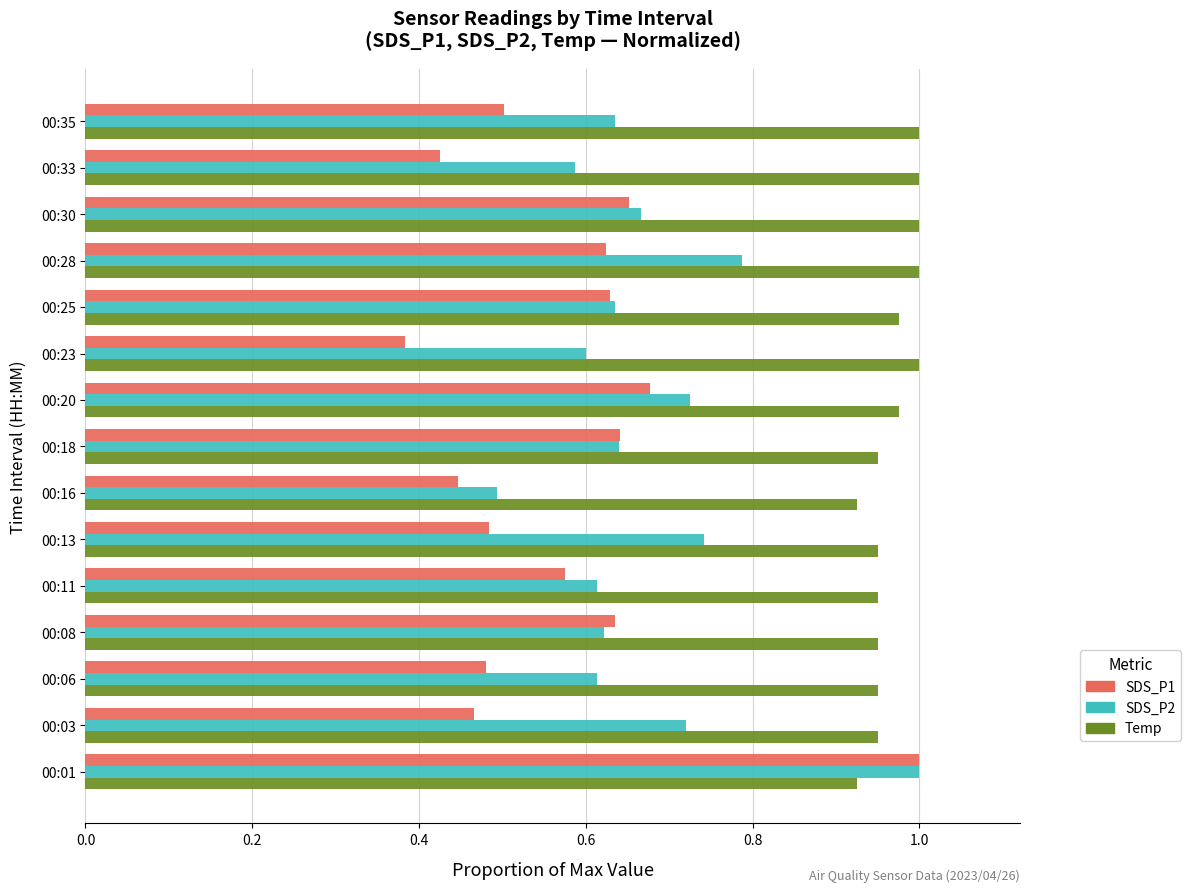

Rank the series by their average value, from lowest to highest.

SDS_P1, SDS_P2, Temp